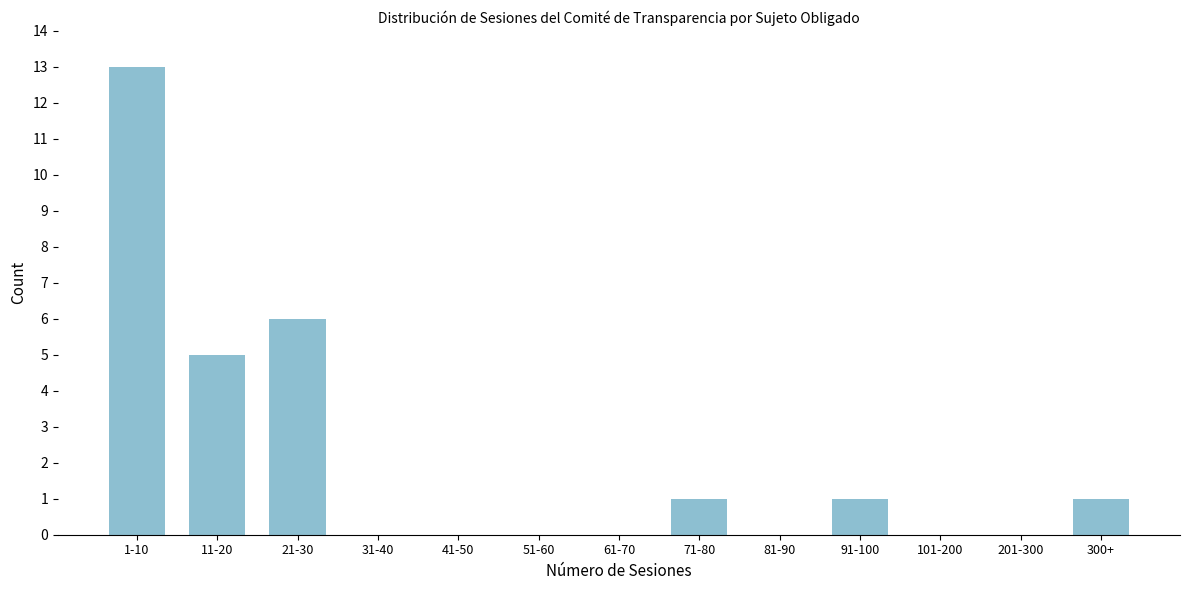

Reading right to left, what are all the values shown in this chart?

300+=1	201-300=0	101-200=0	91-100=1	81-90=0	71-80=1	61-70=0	51-60=0	41-50=0	31-40=0	21-30=6	11-20=5	1-10=13